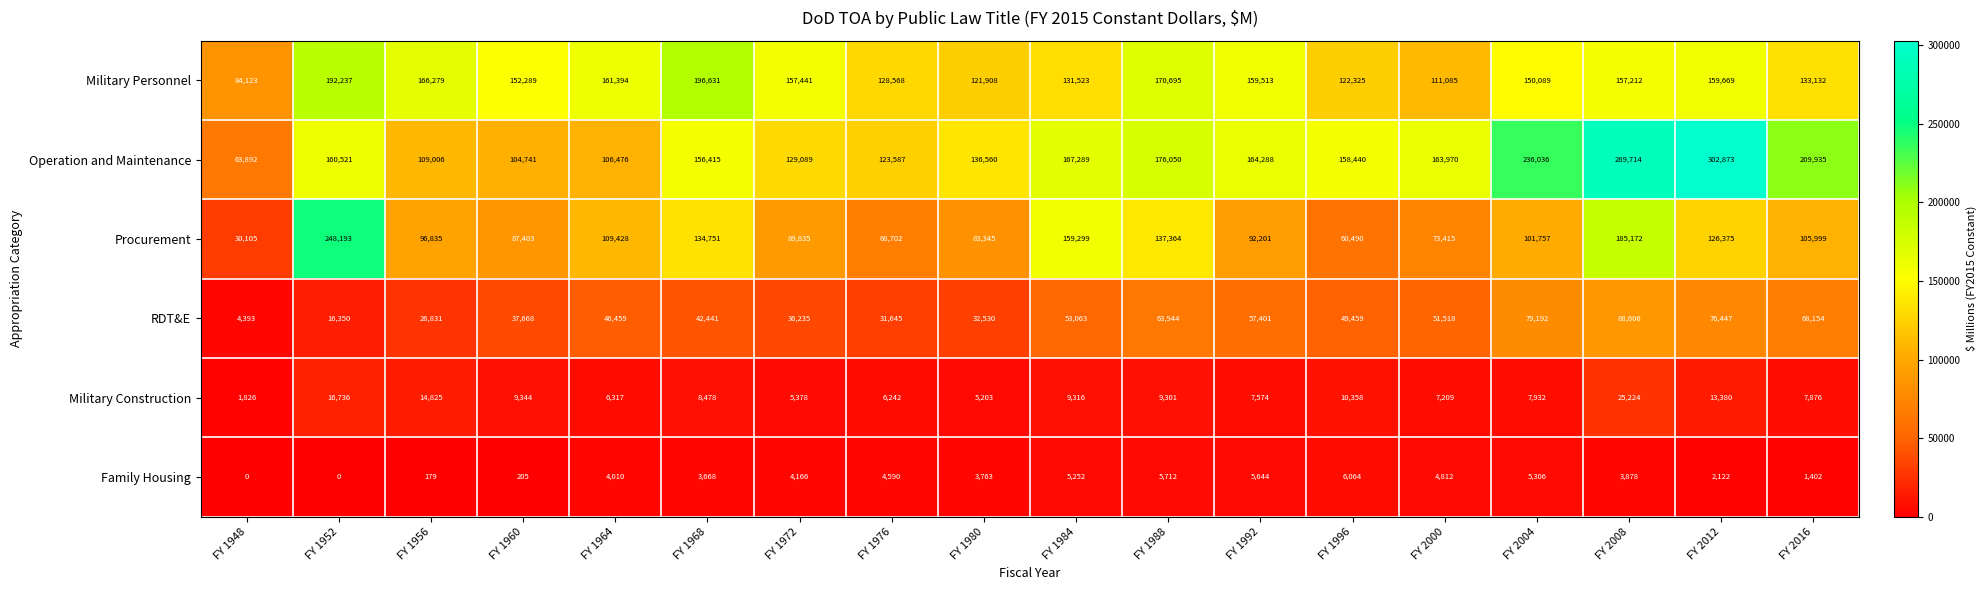

What is the greatest value displayed?

302873